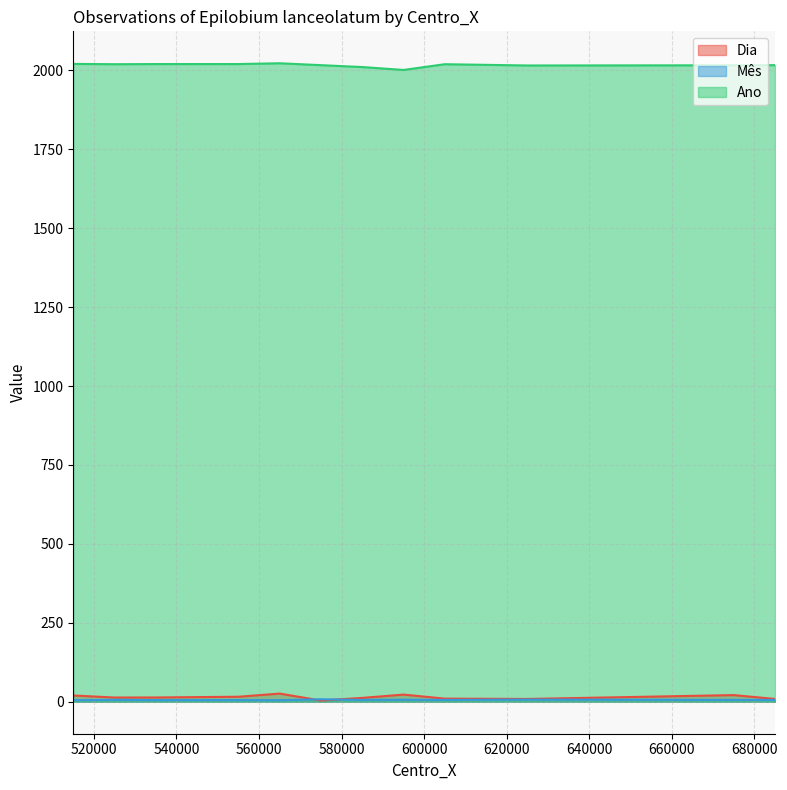

Which series has the largest total across all categories?

Ano